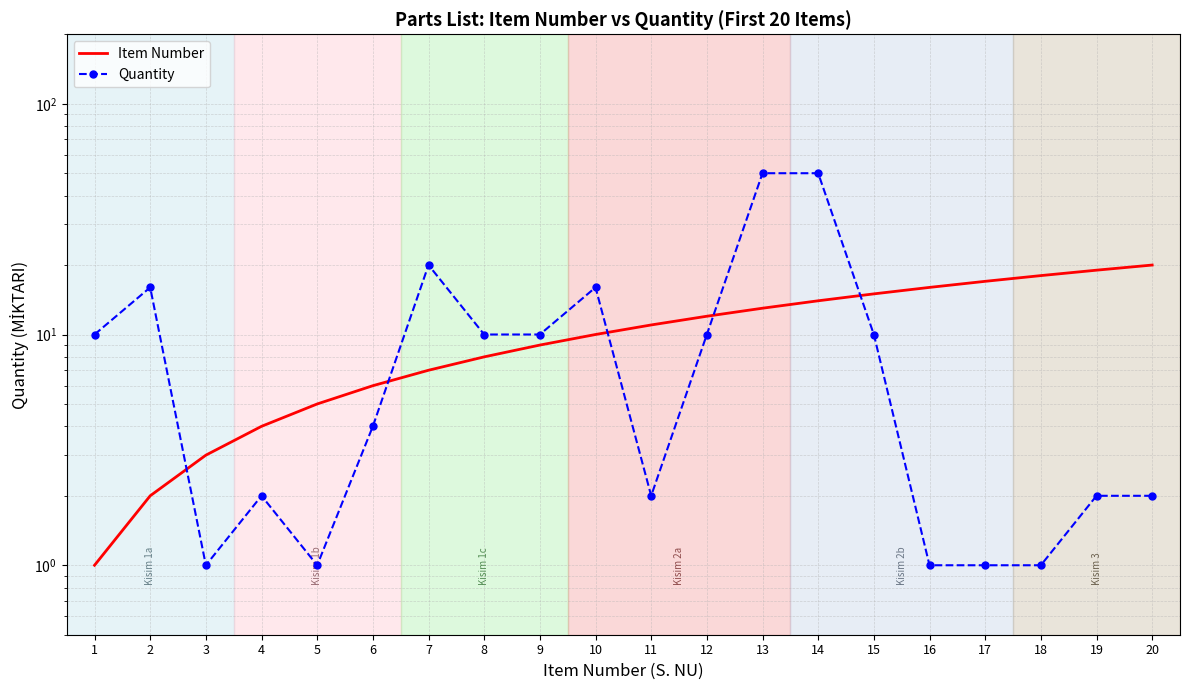

True or false: Item Number has a value of 1 at 1.

True